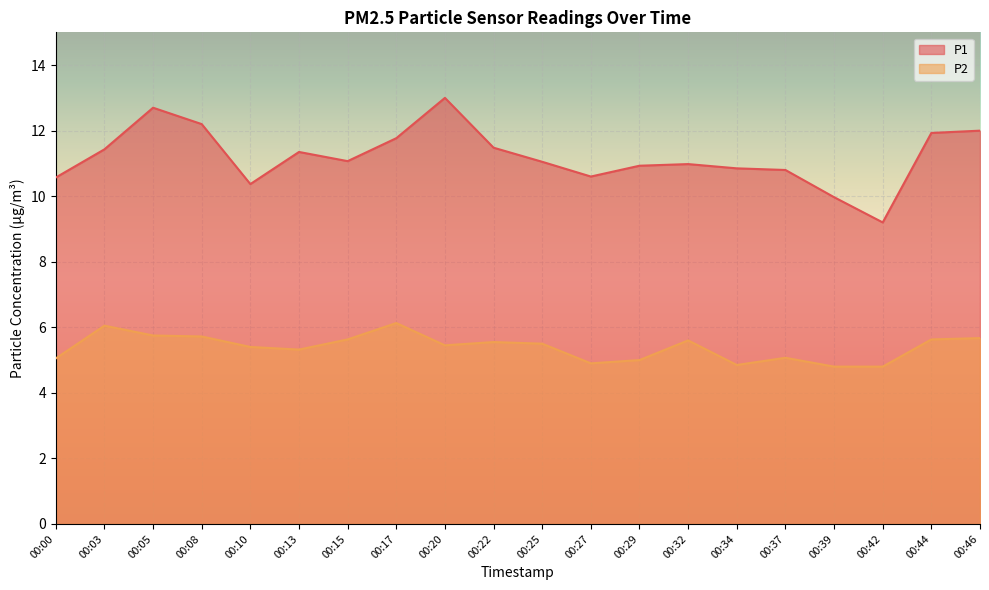

What is the value of the P2 point at the 7th from the left?

5.6